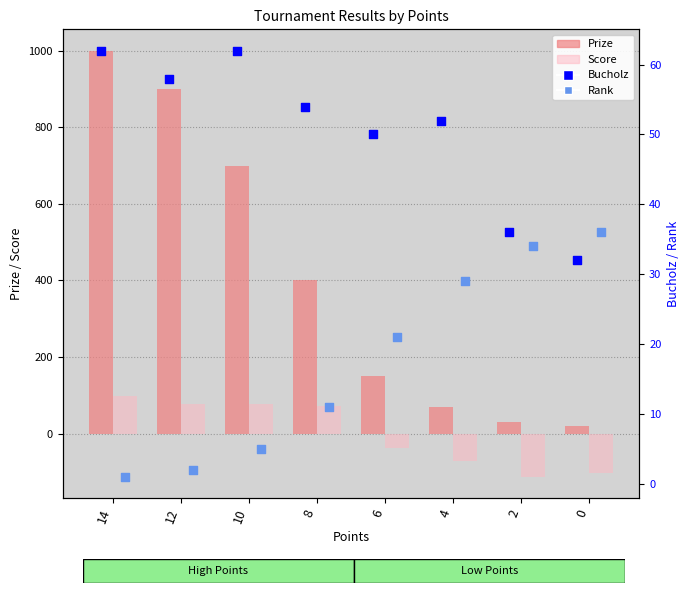

Is the value of Prize at 2 greater than the value of Score at 0?

Yes